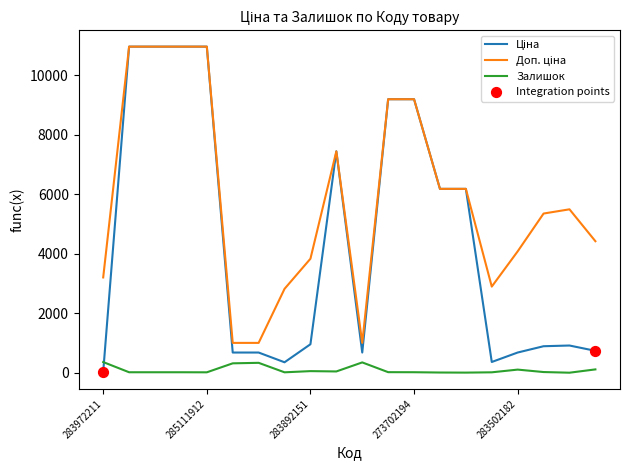

What is the maximum value for Залишок?

360.0